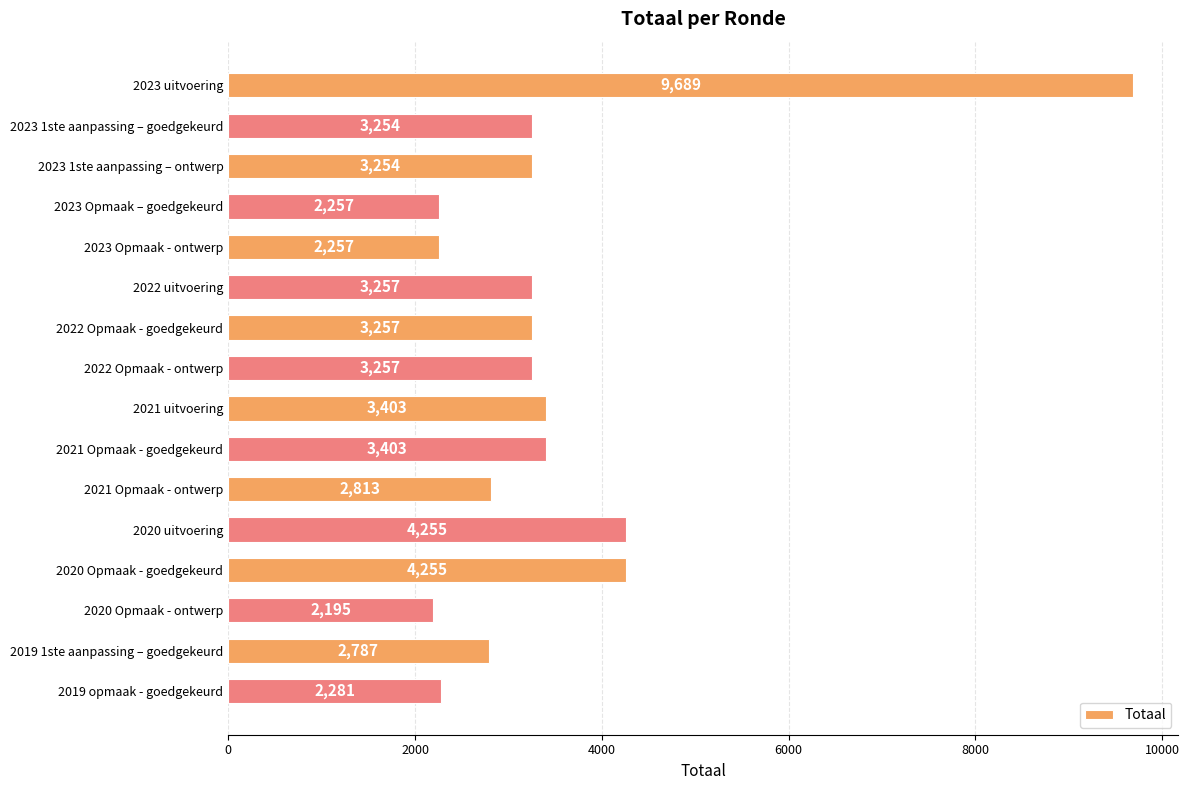

Are the bars horizontal?

Yes